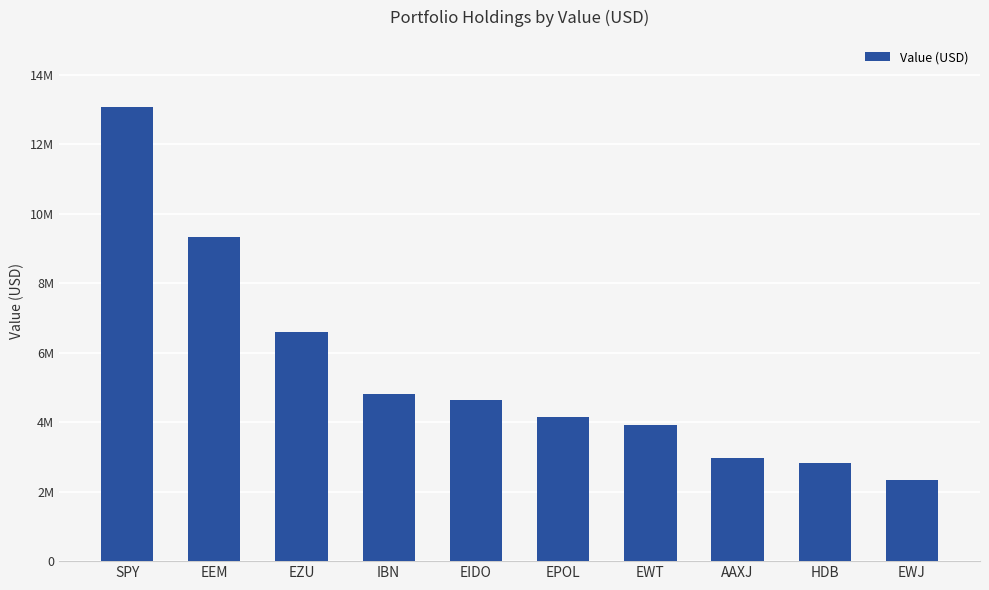

Are the bars horizontal?

No